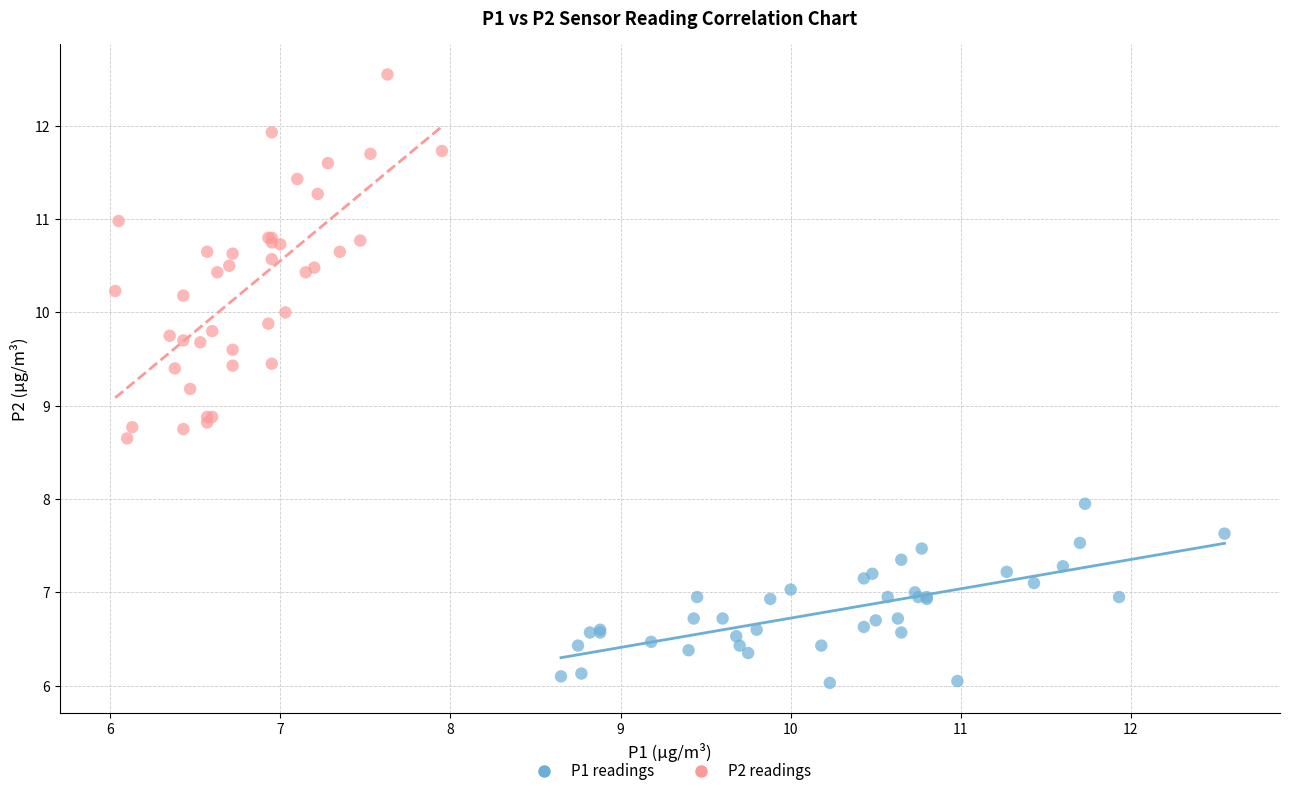

Which series has the largest Y range (max minus min)?

P2 readings